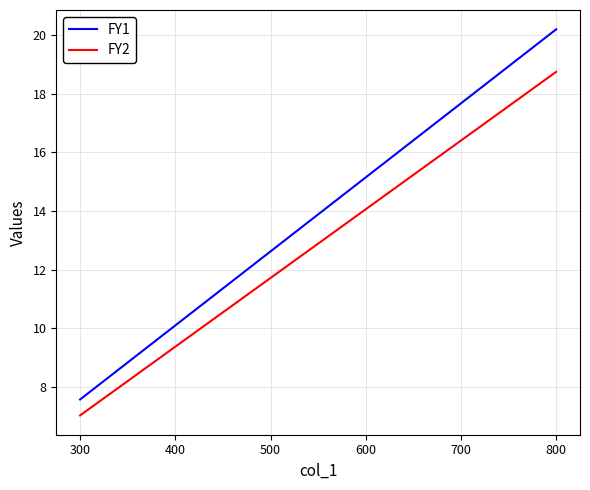

What is the minimum value for FY1?

7.6